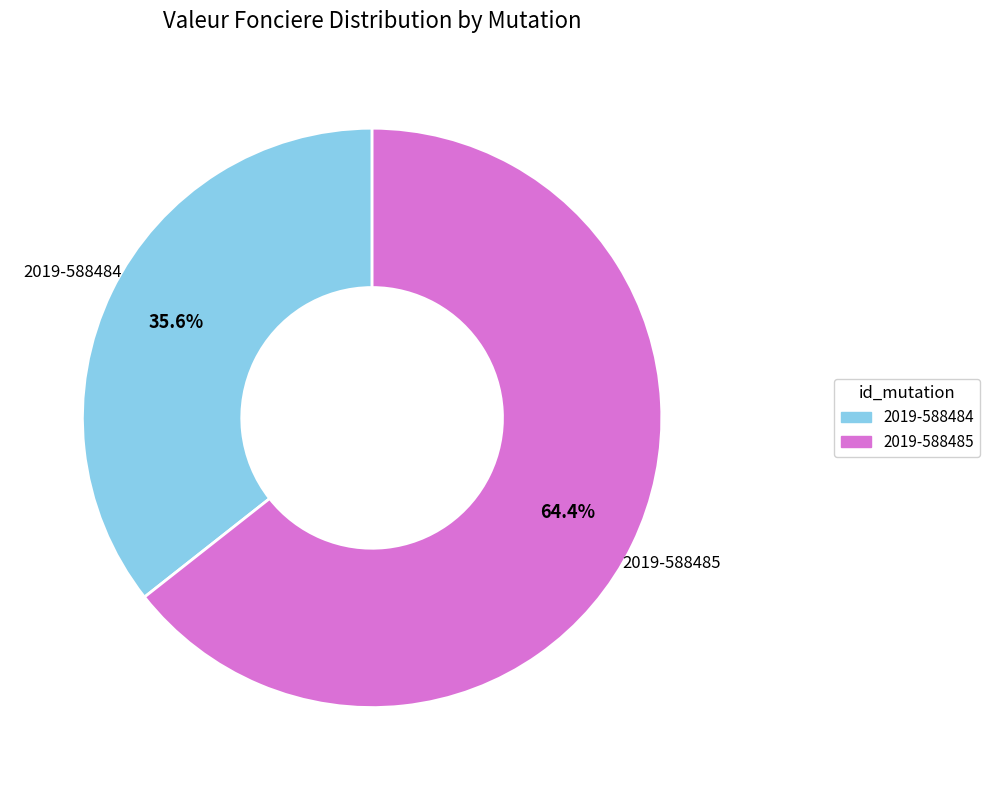

Do 2019-588484 and 2019-588485 together represent more than half of the pie?

Yes